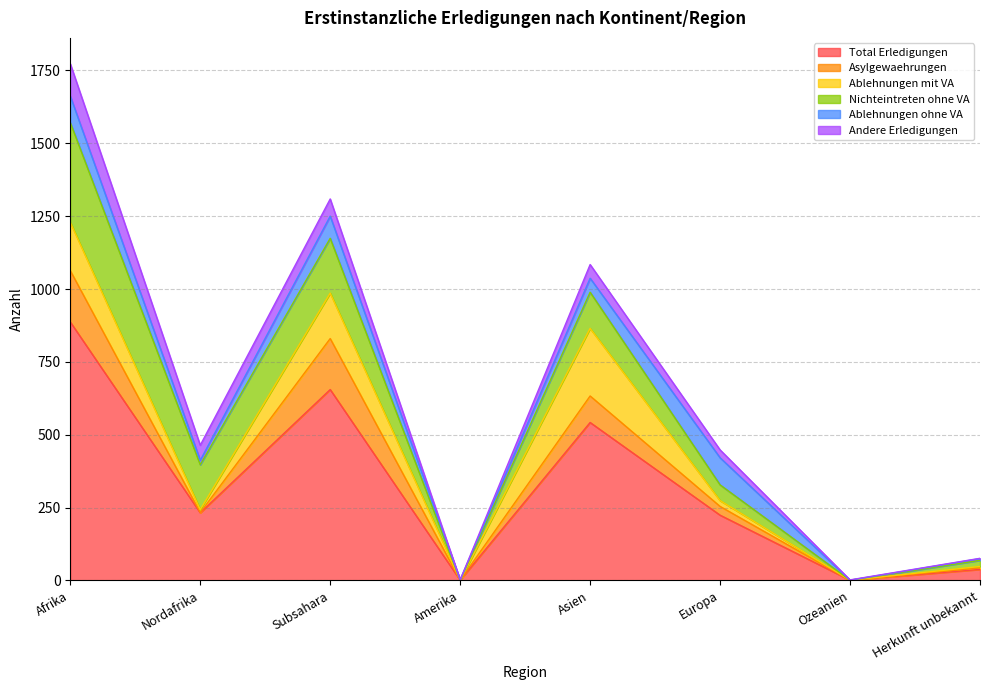

How many values in the Andere Erledigungen series exceed 47?

3